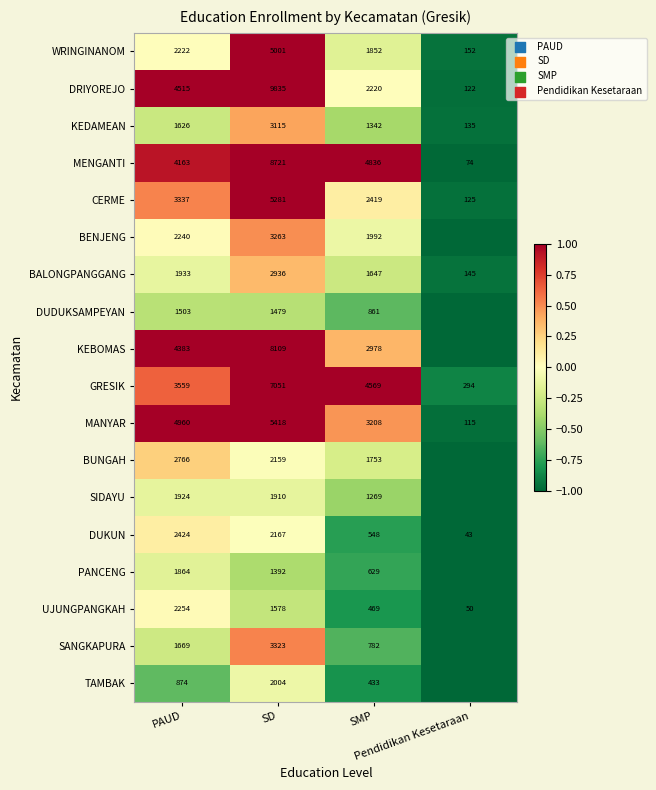

Is it true that TAMBAK equals -0.2 at SD?

False